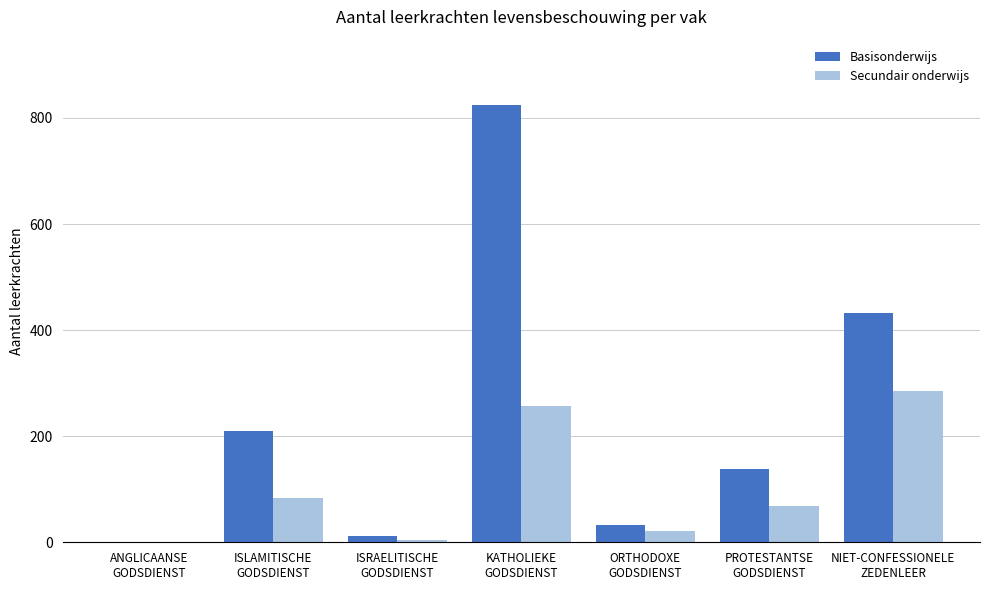

What is the maximum value shown in the chart?

824